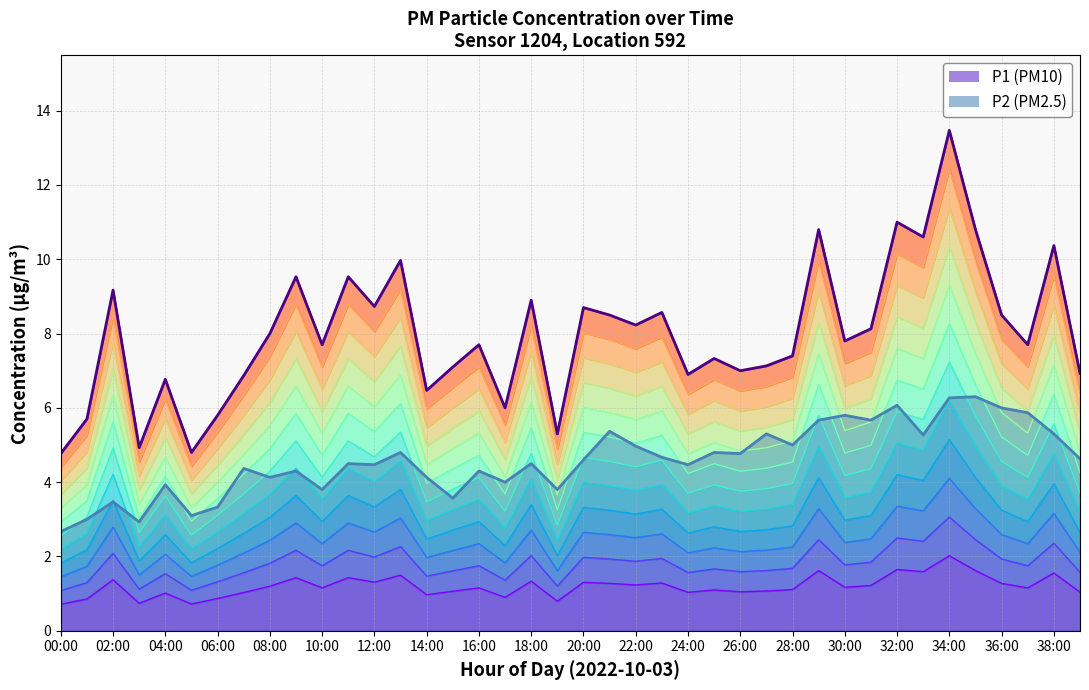

What is the label of the 12th point from the left?

11:00